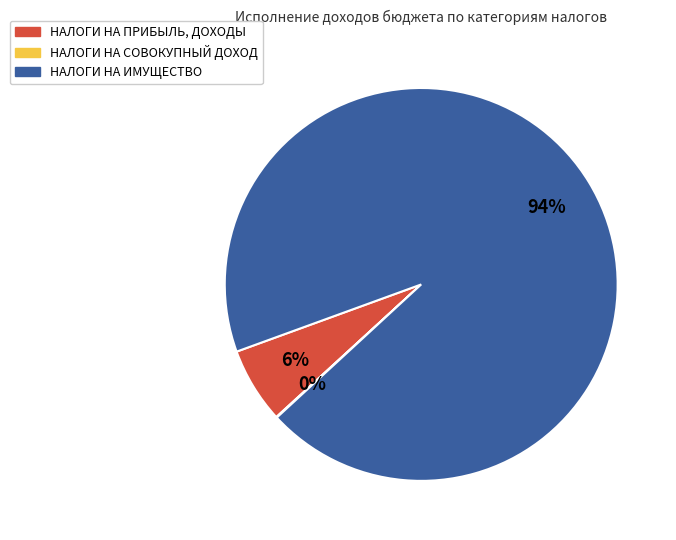

What is the largest slice in the pie chart?

НАЛОГИ НА ИМУЩЕСТВО